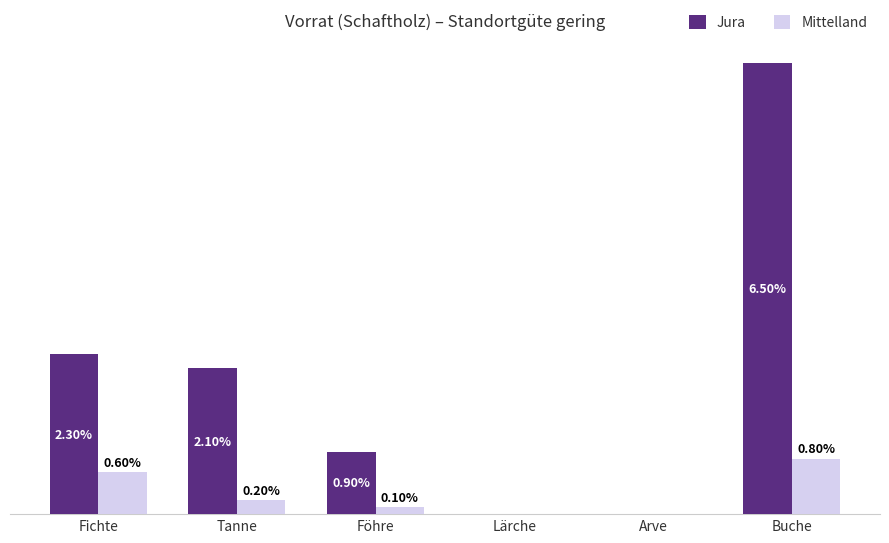

Is the value of Jura at Buche greater than the value of Mittelland at Buche?

Yes